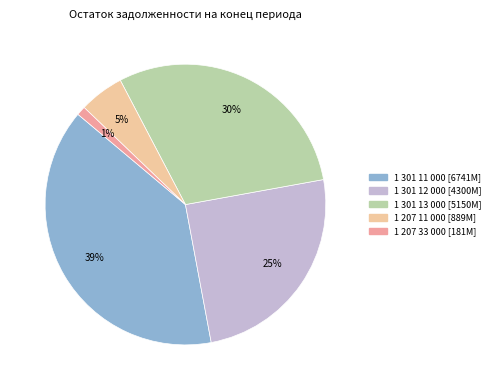

To the nearest percent, what percentage of the pie is 1 301 12 000?

25%